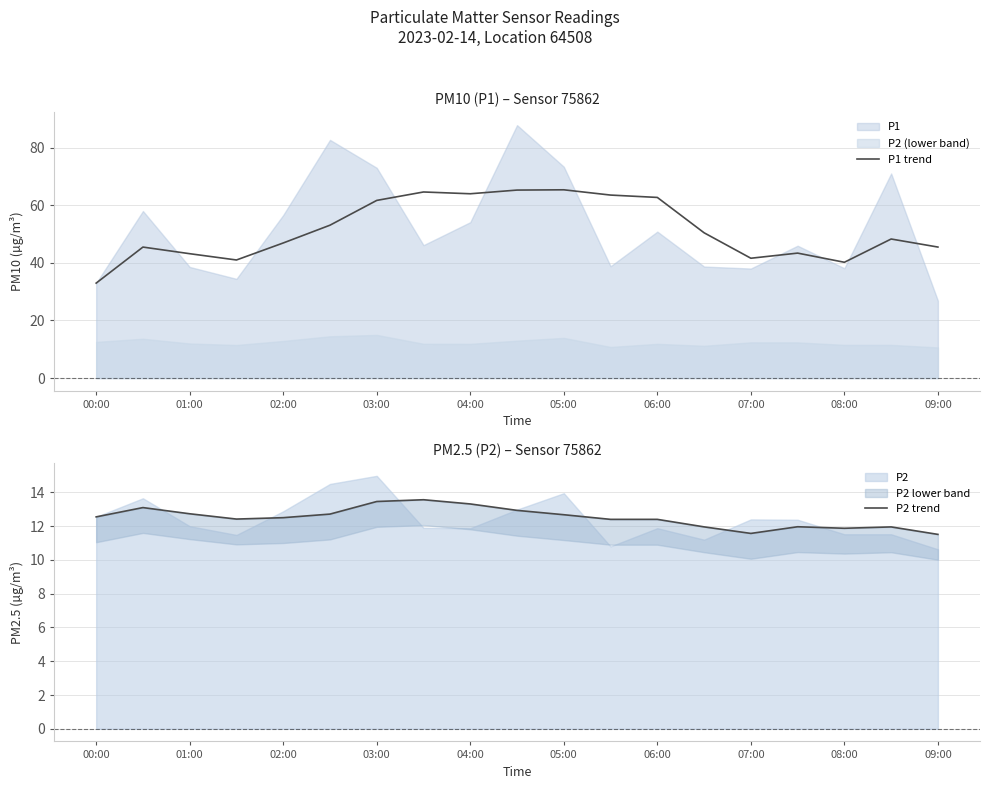

At which label does P1 trend reach its minimum?

00:00